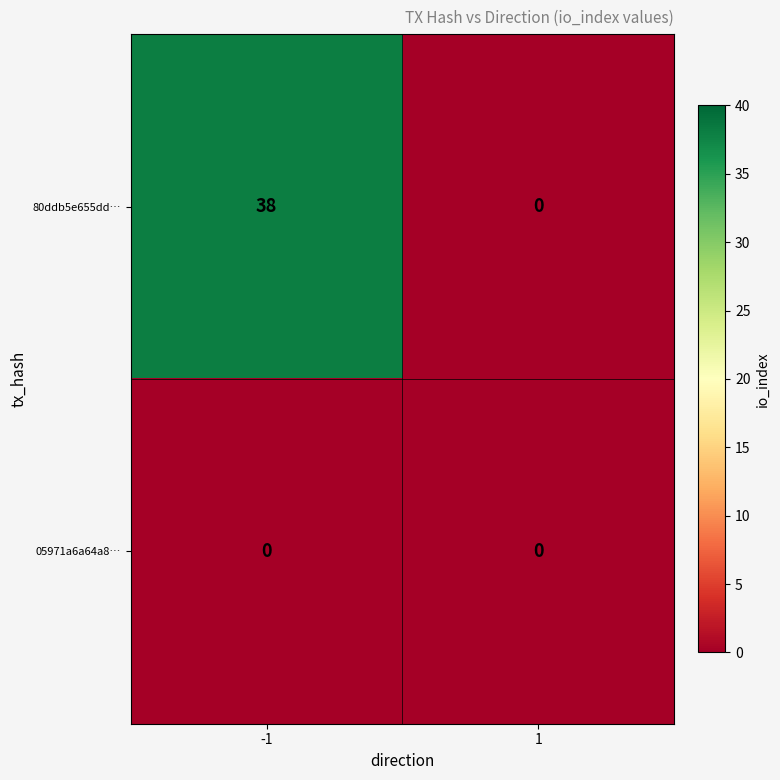

Reading right to left, what are all the values shown in this chart?

80ddb5e655dd…: 1=0	-1=38
05971a6a64a8…: 1=0	-1=0